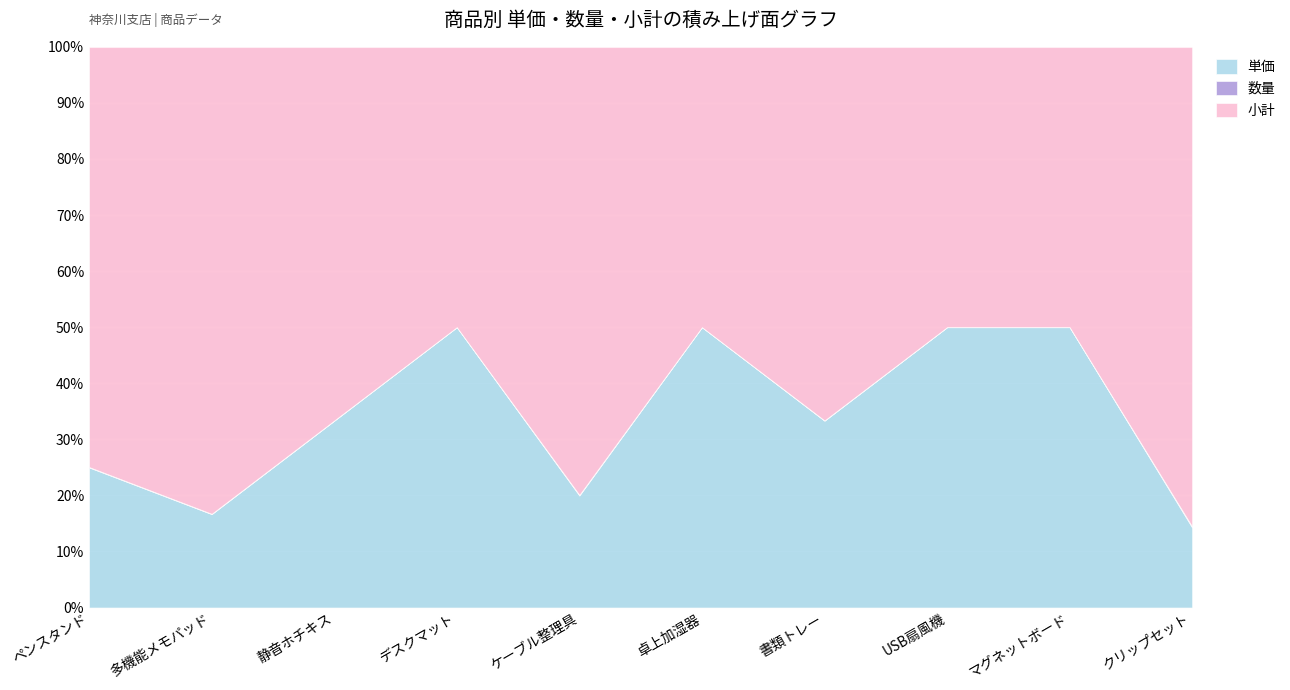

What is the spread (max minus min) of values at デスクマット?

2399